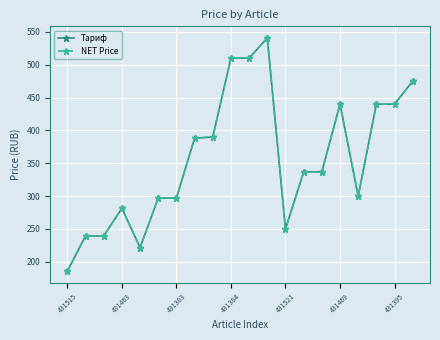

Reading left to right, list all the values displayed in this chart.

Тариф: 186.0	239.4	239.4	281.6	221.8	297.0	297.0	388.1	390.0	510.0	510.0	540.6	250.0	337.0	337.0	440.0	300.0	440.0	440.0	475.0
NET Price: 186.0	239.4	239.4	281.6	221.8	297.0	297.0	388.1	390.0	510.0	510.0	540.6	250.0	337.0	337.0	440.0	300.0	440.0	440.0	475.0